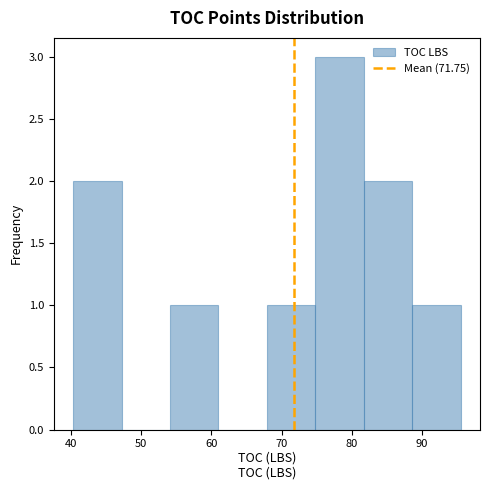

Reading left to right, transcribe this chart: for each bar, give the range it covers on the x-axis and its height. Neither the bar edges nor the heights are printed on the chart, so give them approximately, as read against the axes.

40 to 47: 2
47 to 54: 0
54 to 61: 1
61 to 68: 0
68 to 75: 1
75 to 82: 3
82 to 89: 2
89 to 96: 1